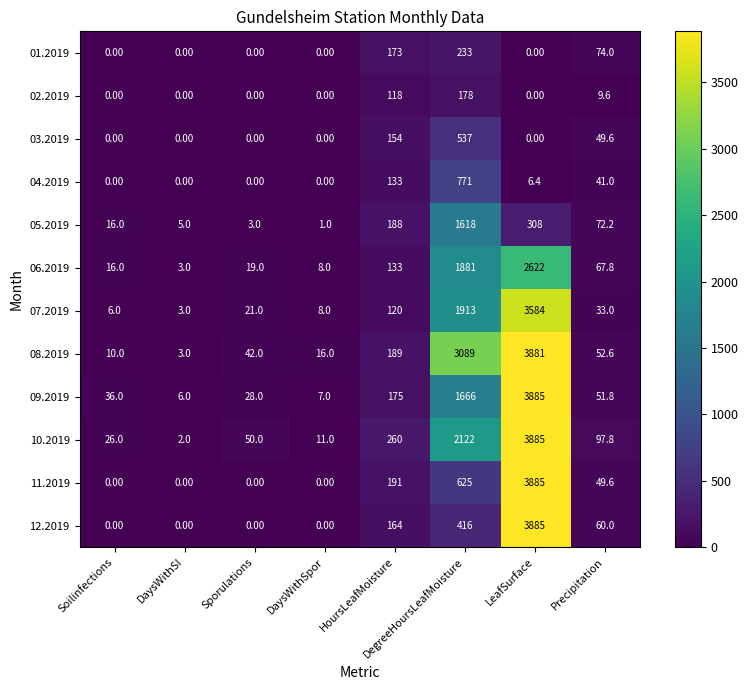

How many data points does each series have?

8